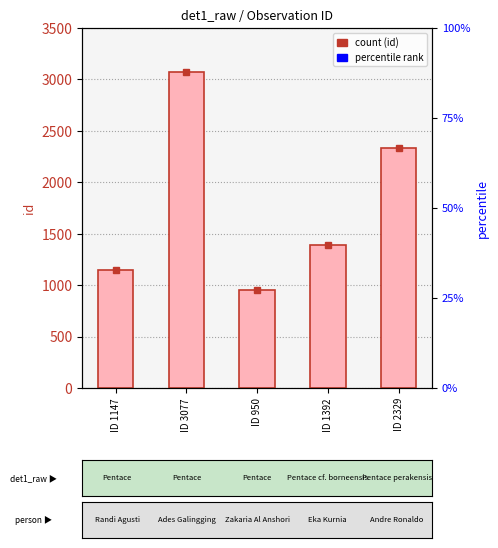

At which category does the chart reach its peak across all series?

ID 3077